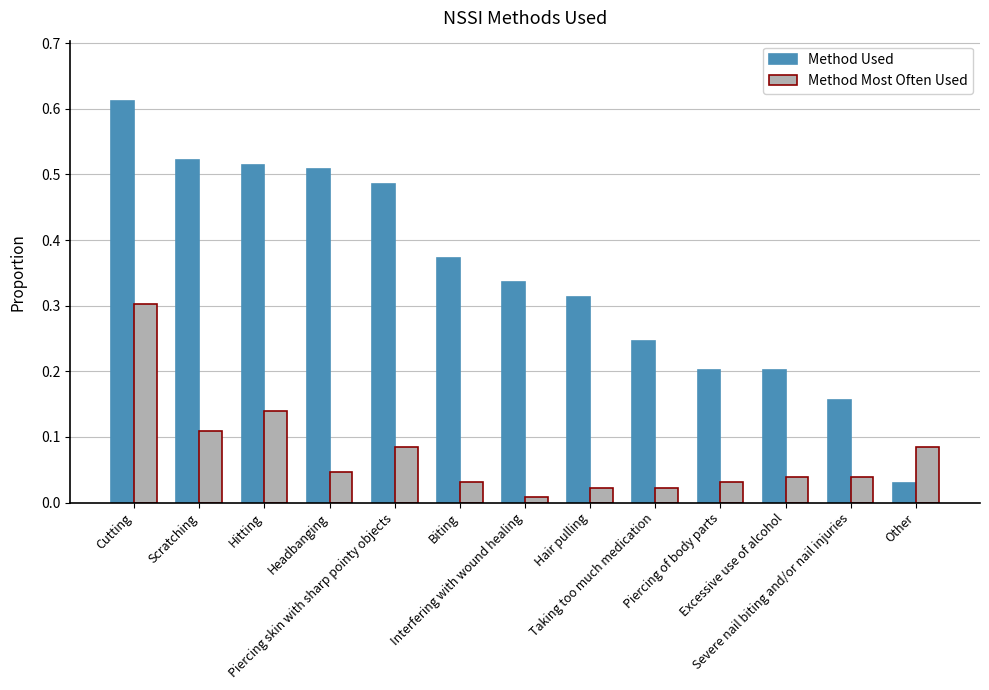

What is the label of the 5th bar from the right?

Taking too much medication